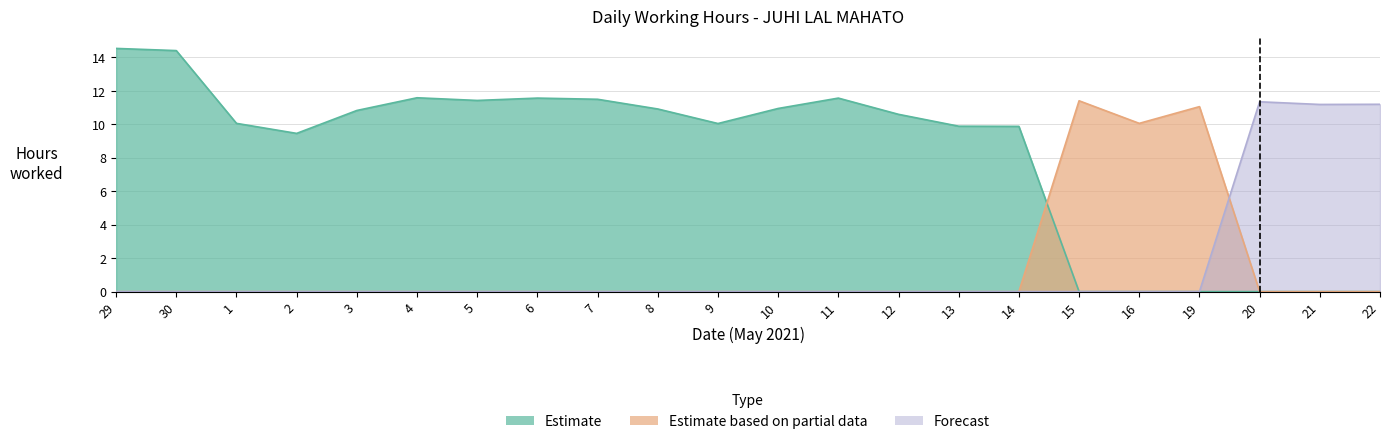

List the series in order of their peak value, highest first.

Estimate, Estimate based on partial data, Forecast